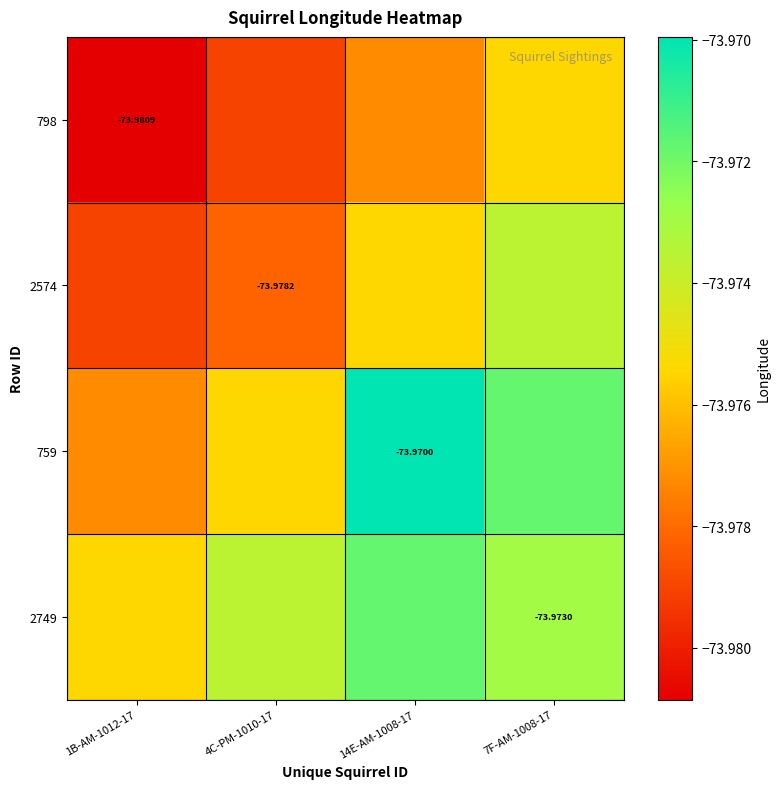

Is the value of 798 at 1B-AM-1012-17 greater than the value of 759 at 14E-AM-1008-17?

No